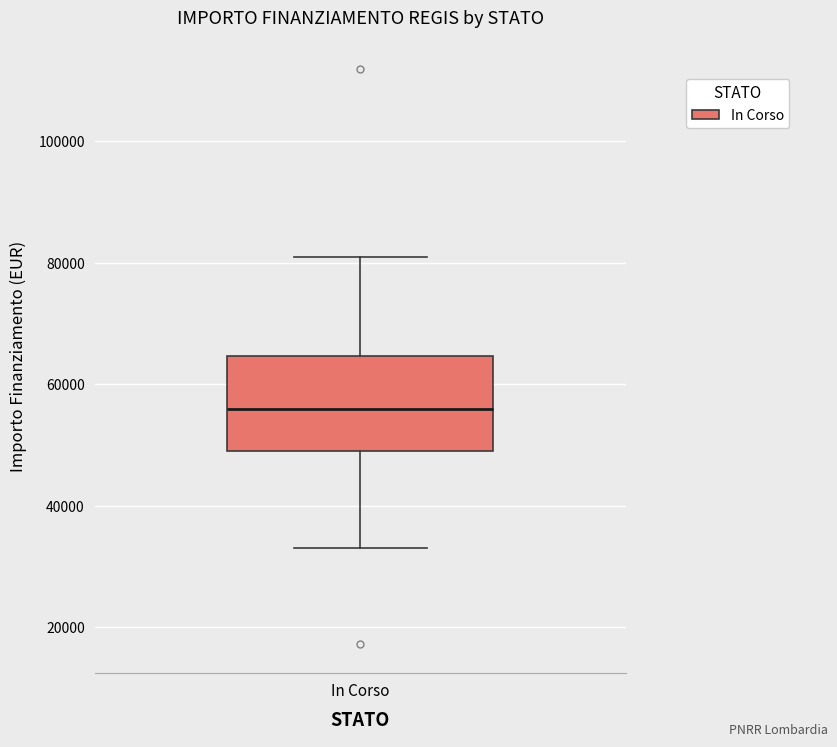

Read this box plot against the y-axis: the position of the median line, the range covered by the box, and the ends of both whiskers. The values are not printed on the chart, so give them approximately, as read against the axis.

median 56000, box 50000 to 64000, whiskers 32000 to 80000